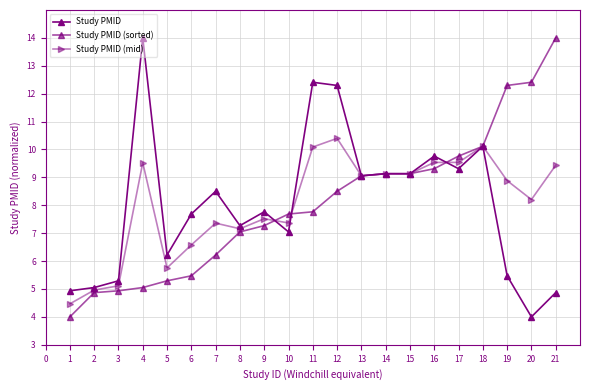

Which series has the largest total across all categories?

Study PMID